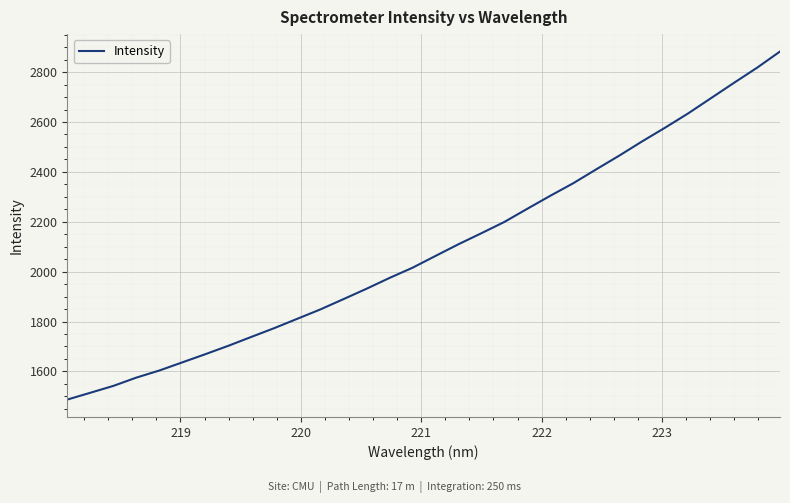

What is the difference between the maximum and minimum values?

1395.7